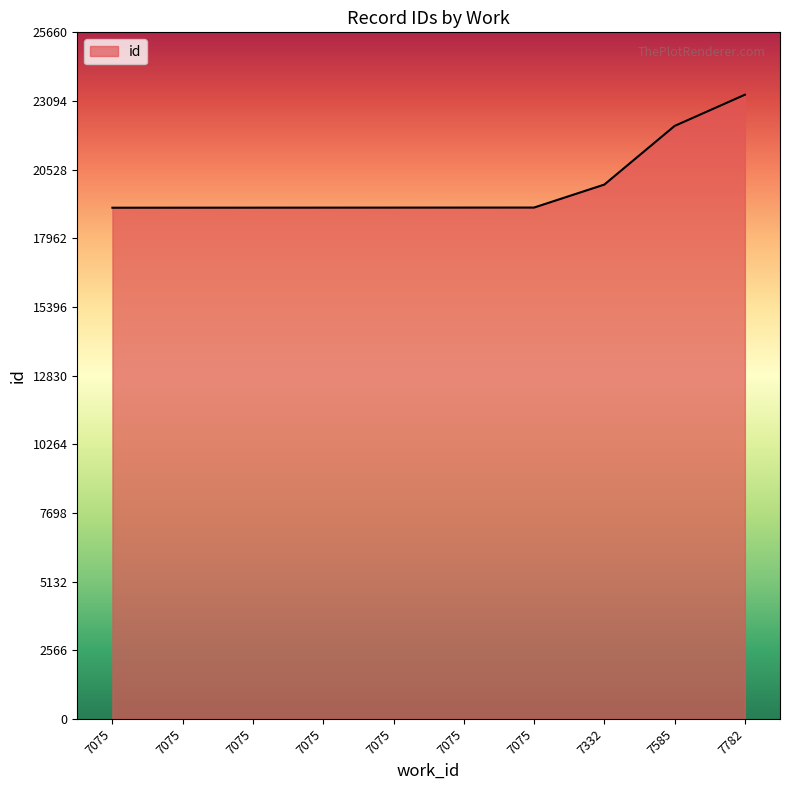

What is the greatest value displayed?

23328